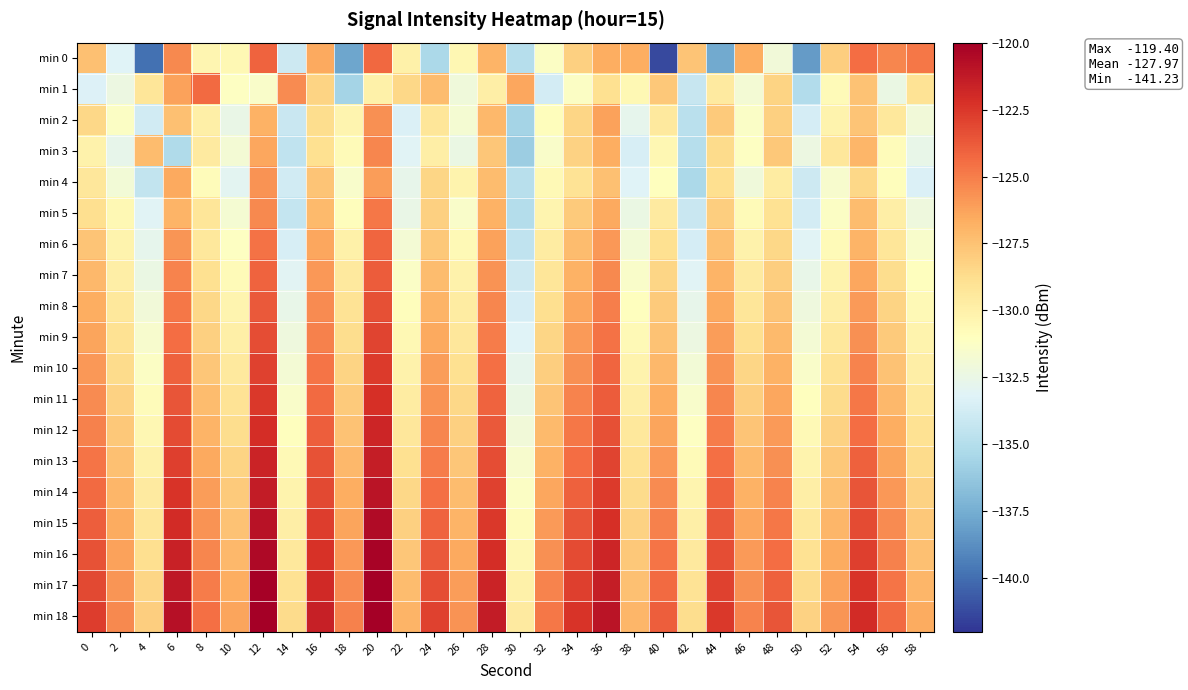

At 16, list the series in order from largest to smallest.

min 18, min 17, min 16, min 15, min 14, min 13, min 12, min 11, min 10, min 9, min 8, min 7, min 6, min 0, min 5, min 4, min 1, min 2, min 3